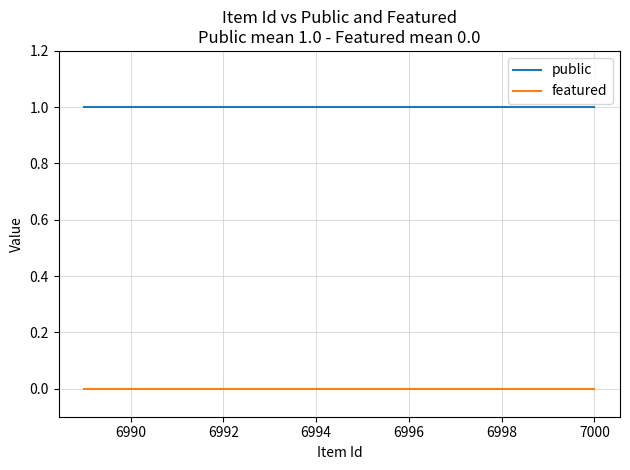

Which series has the largest range (max minus min)?

public